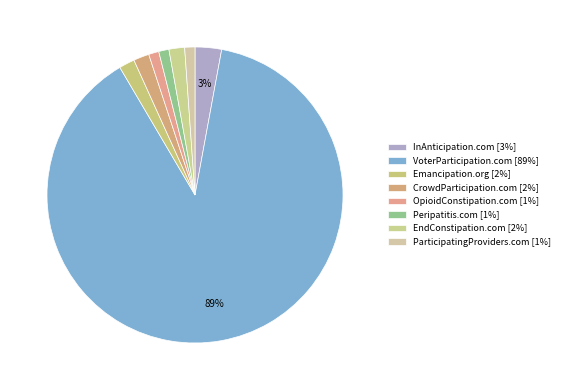

To the nearest percent, what is the average slice percentage?

12%